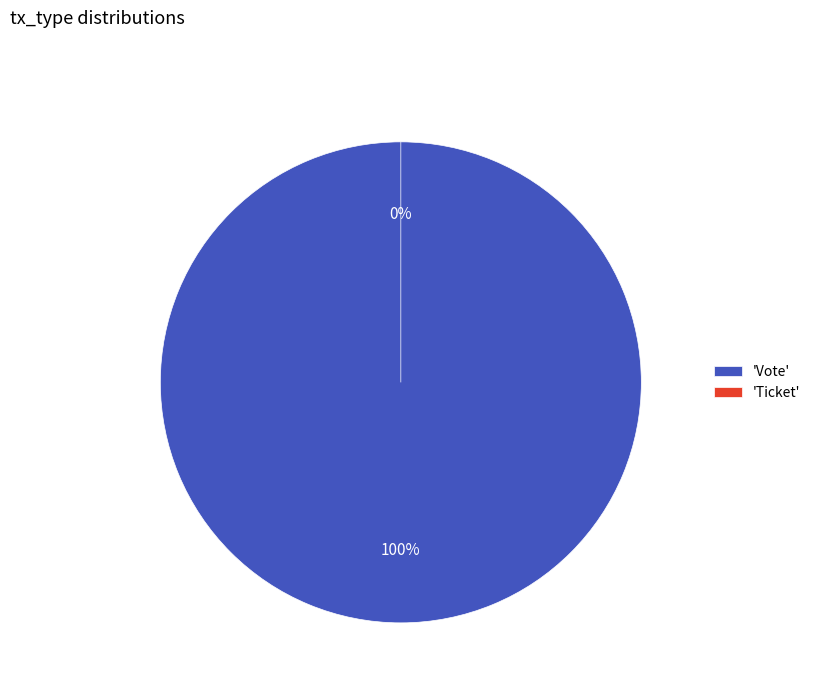

To the nearest percent, what is the average slice percentage?

50%